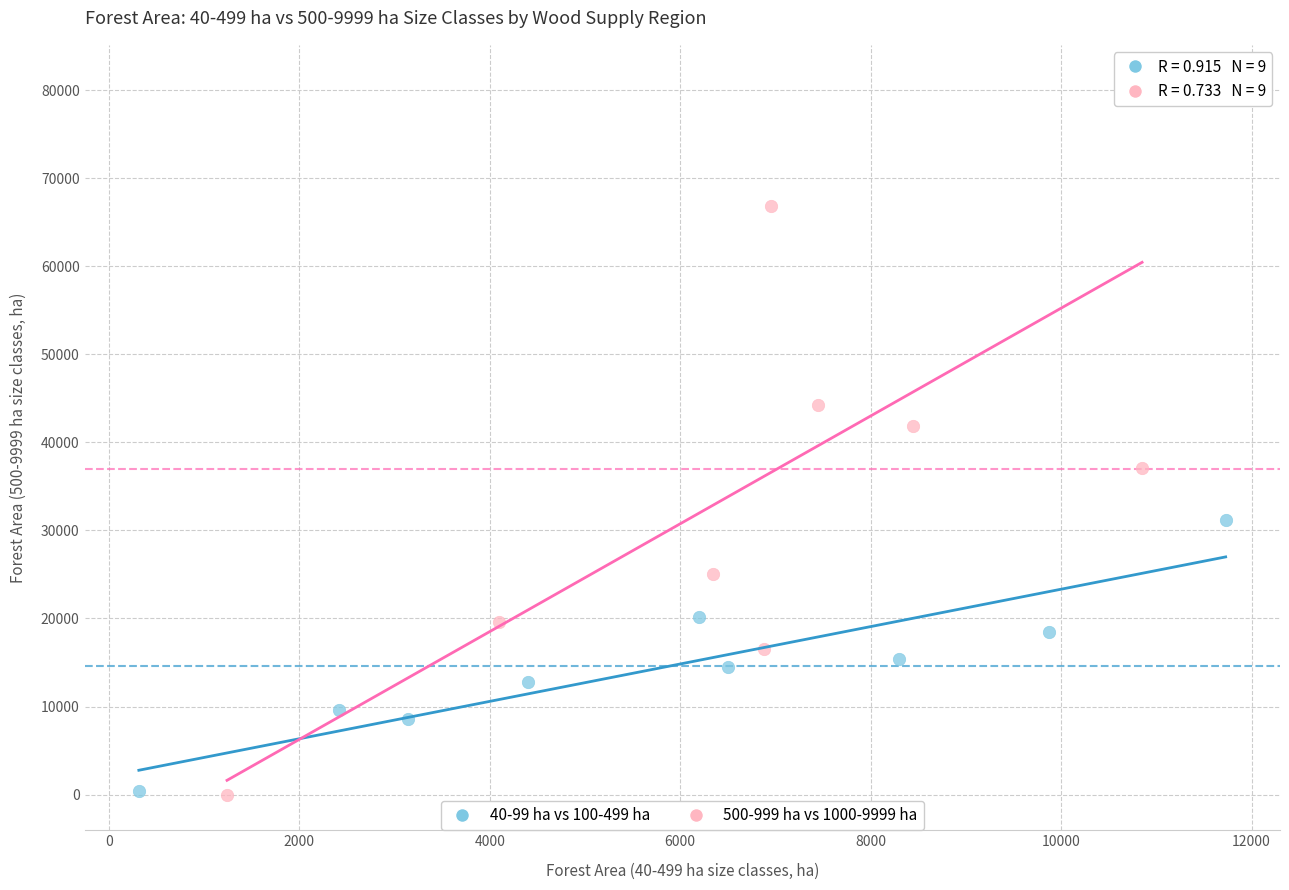

Which series has the largest Y range (max minus min)?

500-999 ha vs 1000-9999 ha